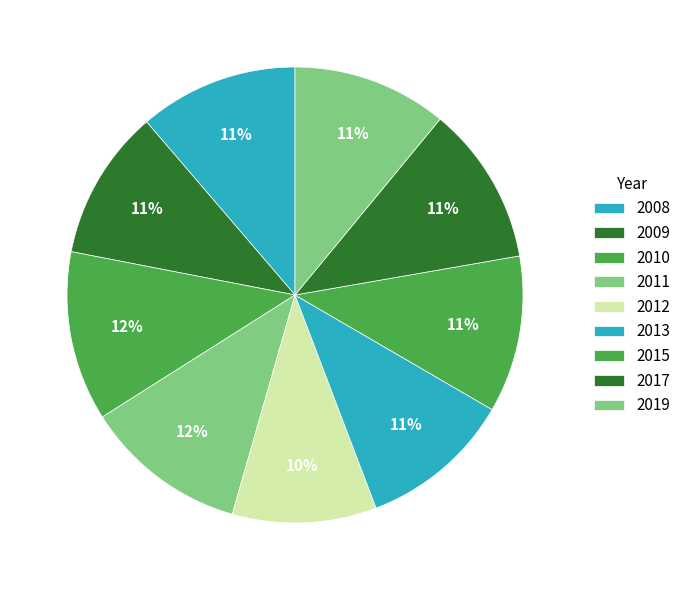

What portion of the pie excludes 2011?

88.4%